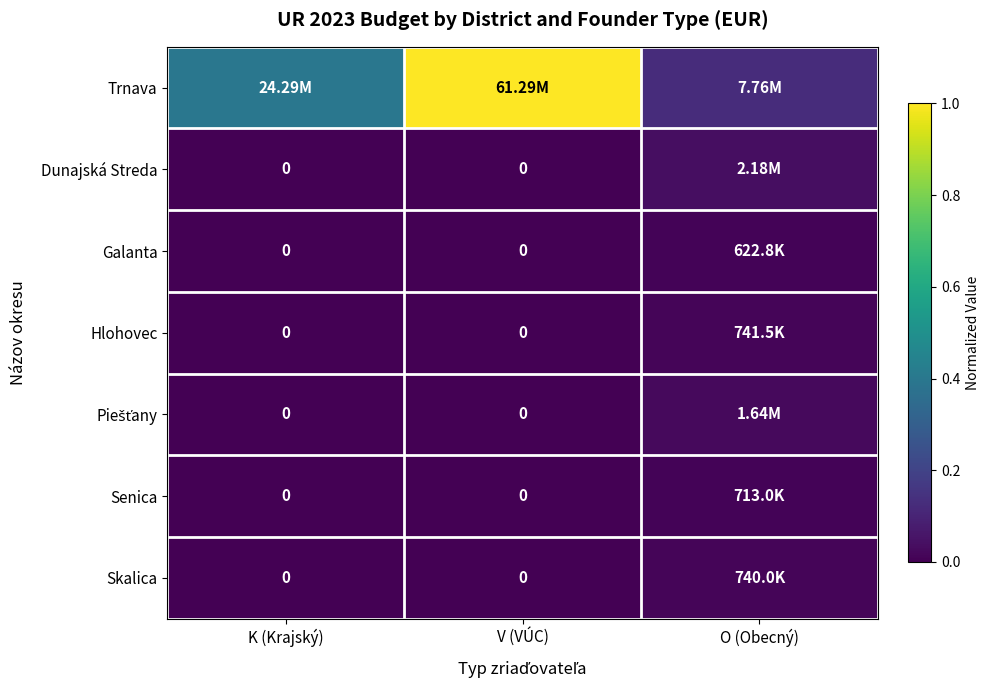

Which category has the highest value across all series?

V (VÚC)